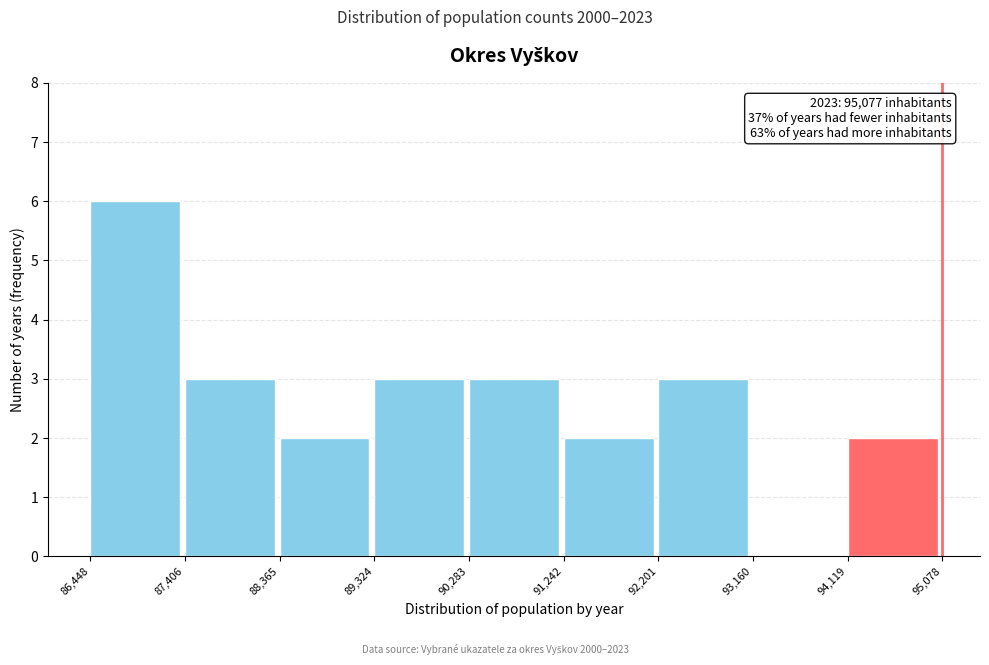

Over which range of the x-axis is the bar tallest?

86,448 to 87,406